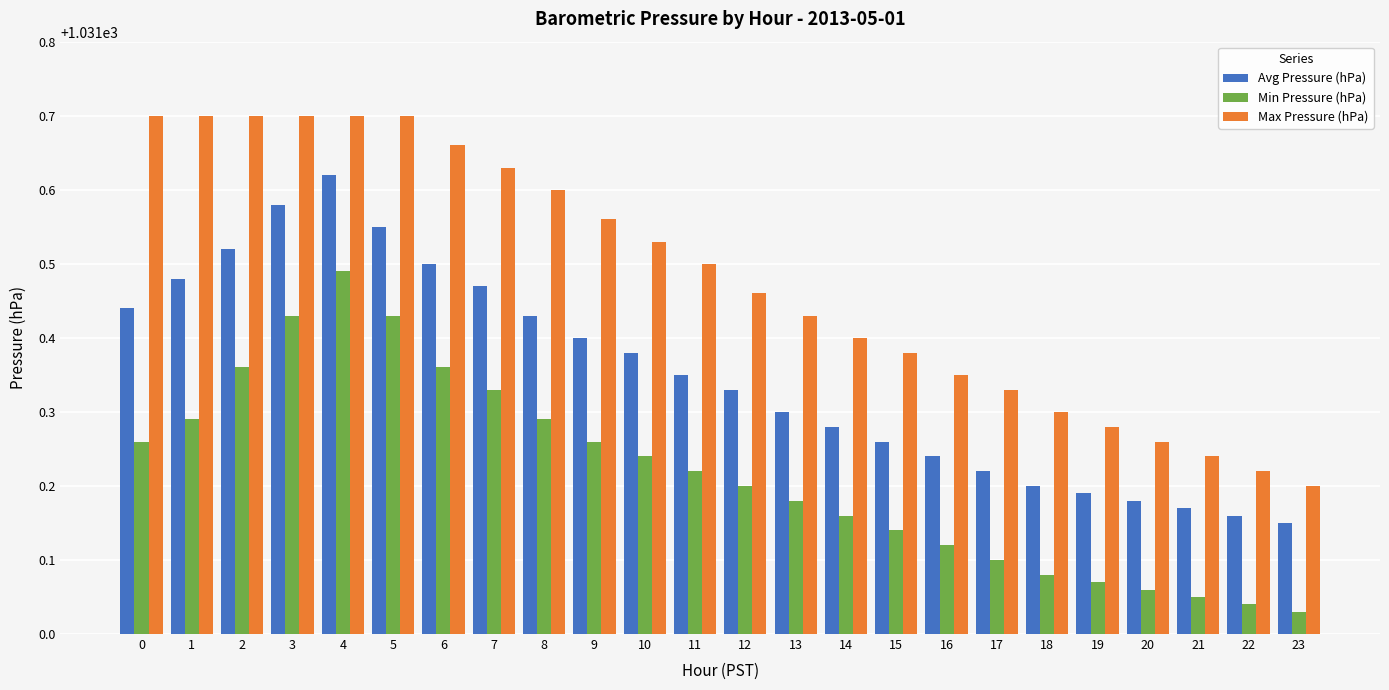

Between 20 and 22, which series saw the biggest shift?

Max Pressure (hPa)